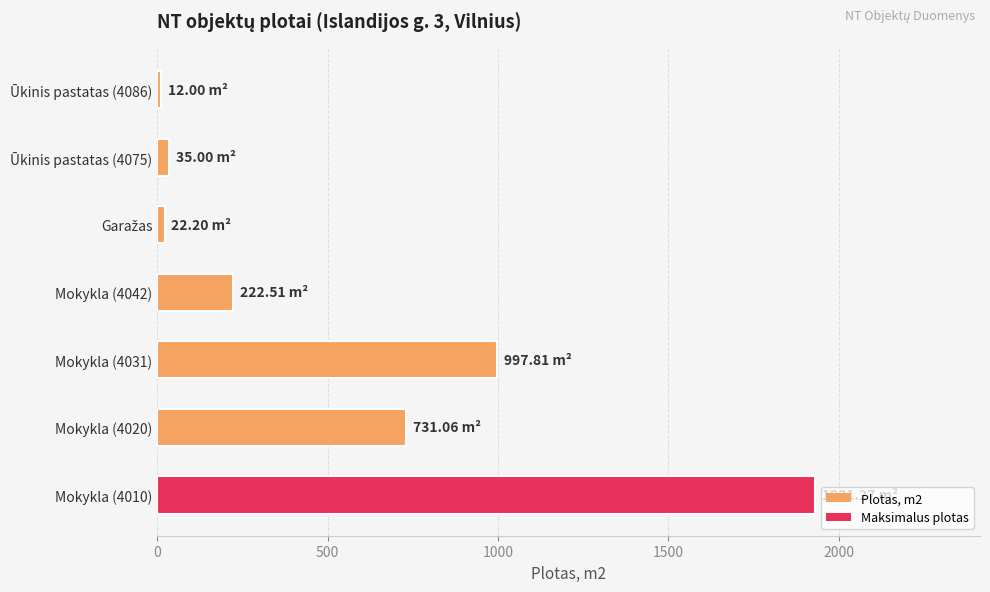

What is the difference between the second highest and second lowest values?

975.6